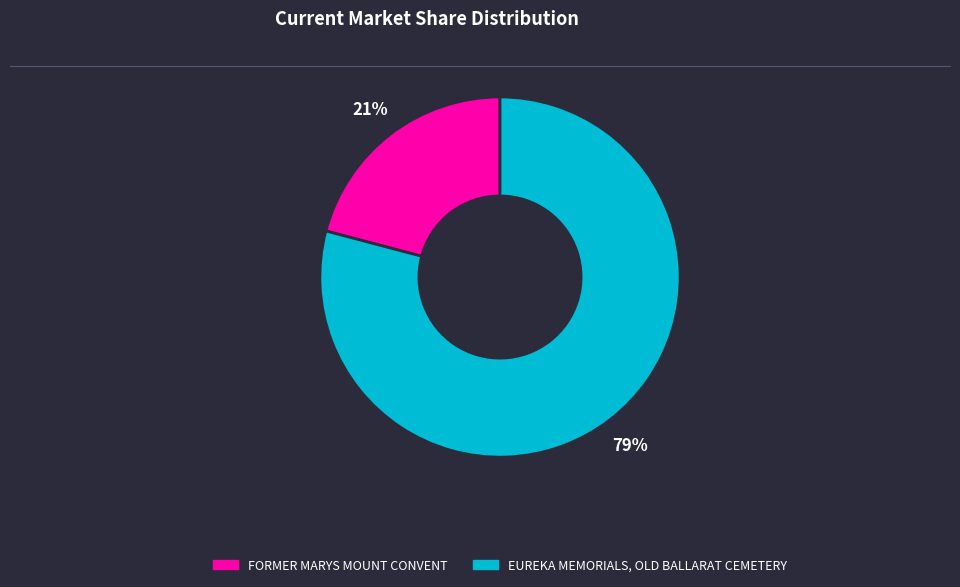

To the nearest percent, what percentage of the pie is EUREKA MEMORIALS, OLD BALLARAT CEMETERY?

79%